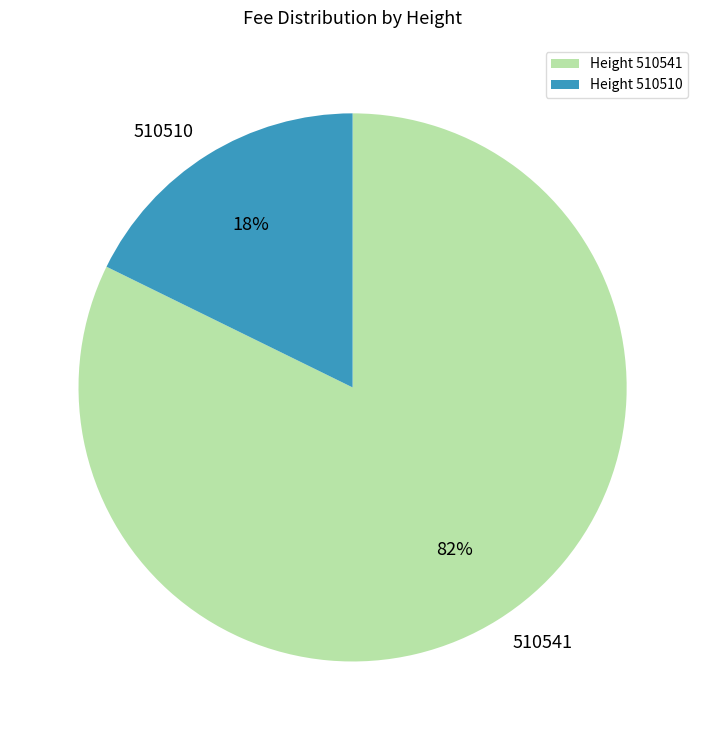

Rank the categories by value from lowest to highest.

510510, 510541